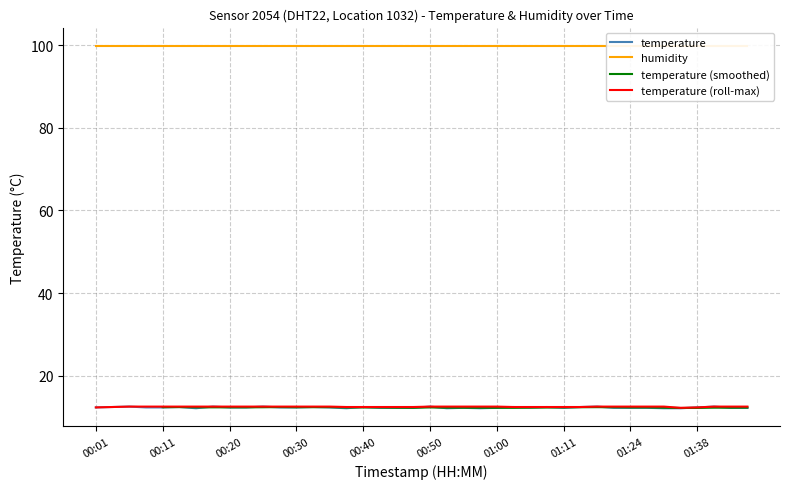

Which label corresponds to the largest value in the chart?

00:06